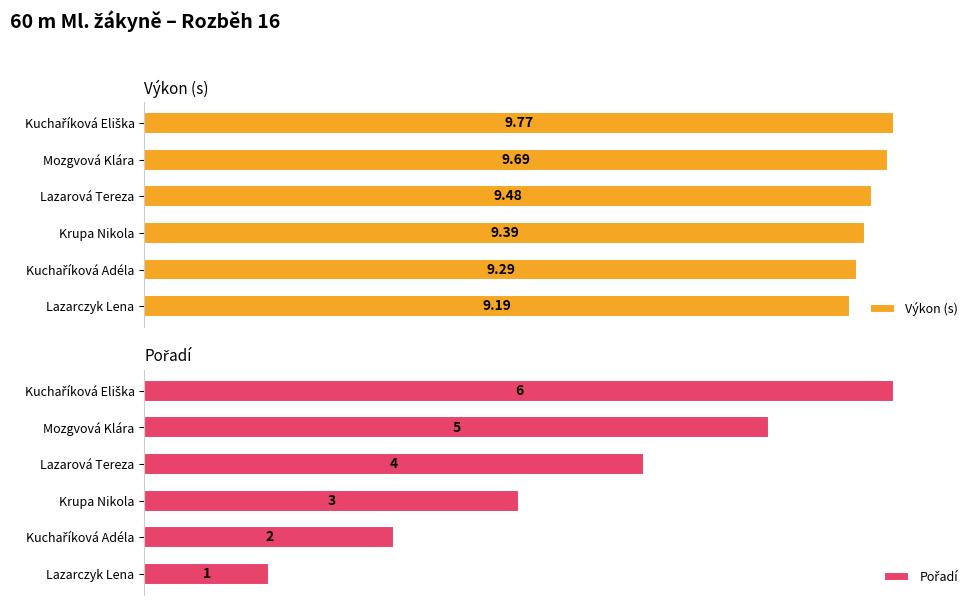

How many data points in Pořadí are above 66?

3